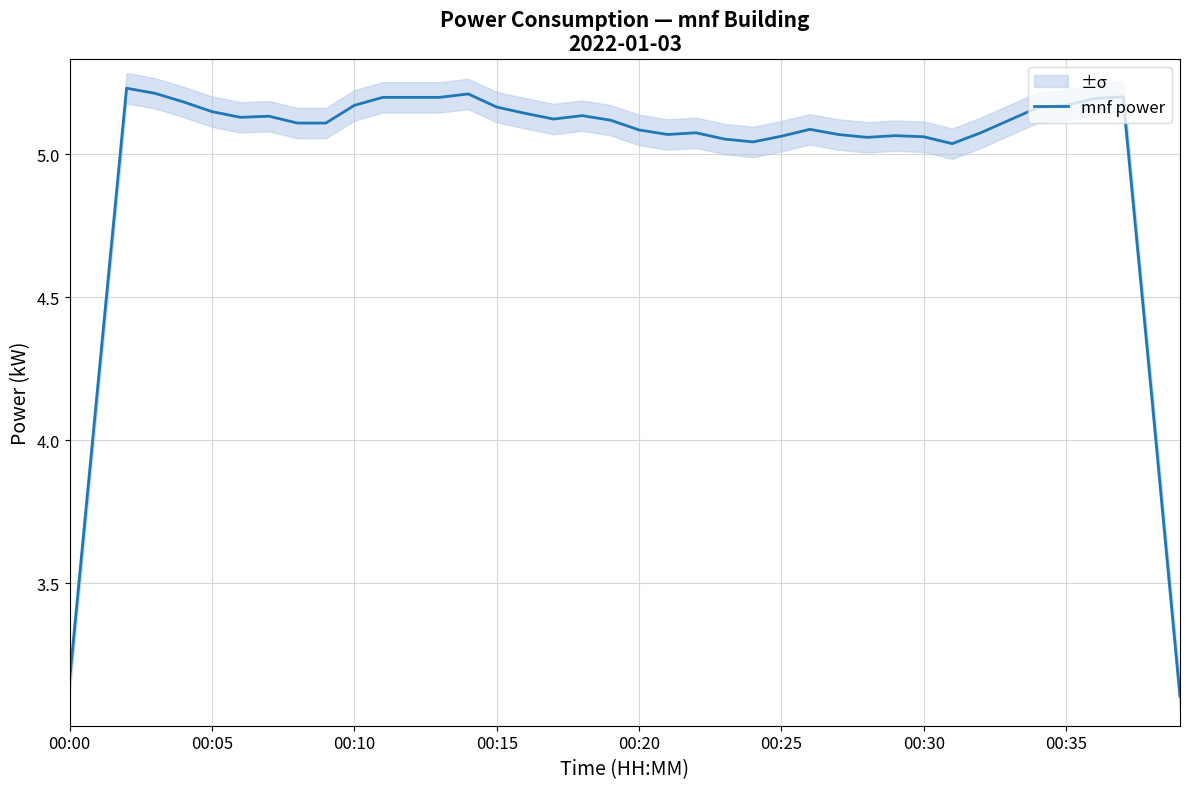

Which has a higher value, 37 or 19?

37